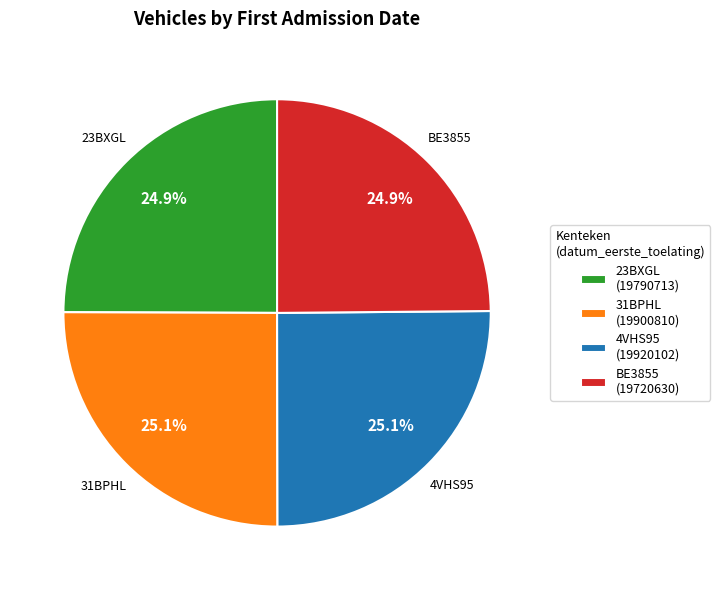

Approximately how many times larger is the value at 4VHS95 compared to BE3855?

1.0